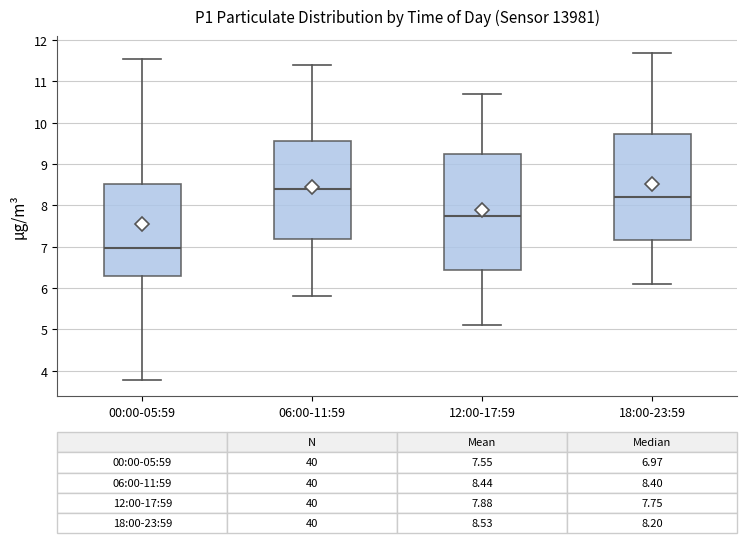

Which box has the highest median line?

06:00-11:59